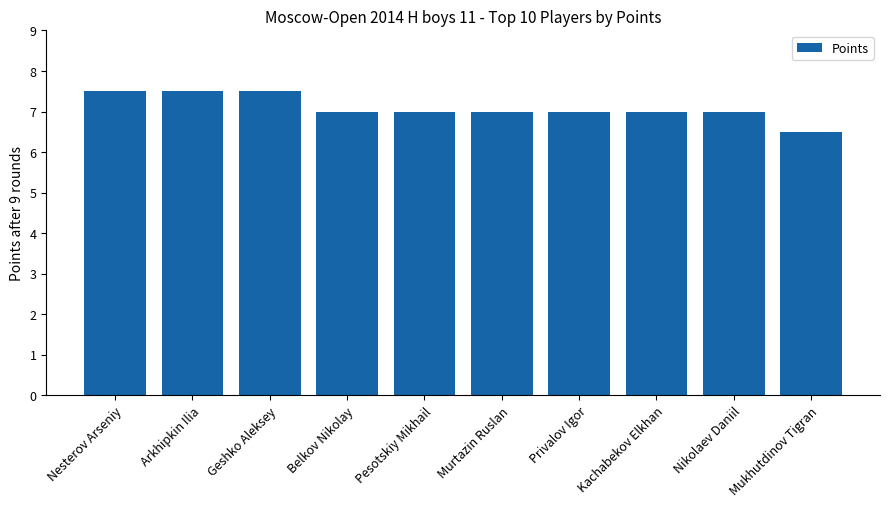

Which has a higher value, Arkhipkin Ilia or Mukhutdinov Tigran?

Arkhipkin Ilia